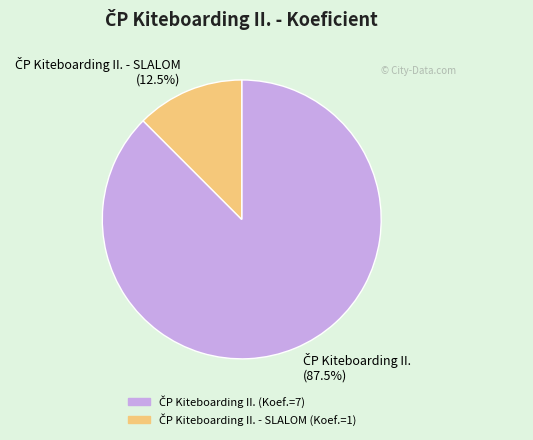

Is there a majority slice in this chart?

Yes